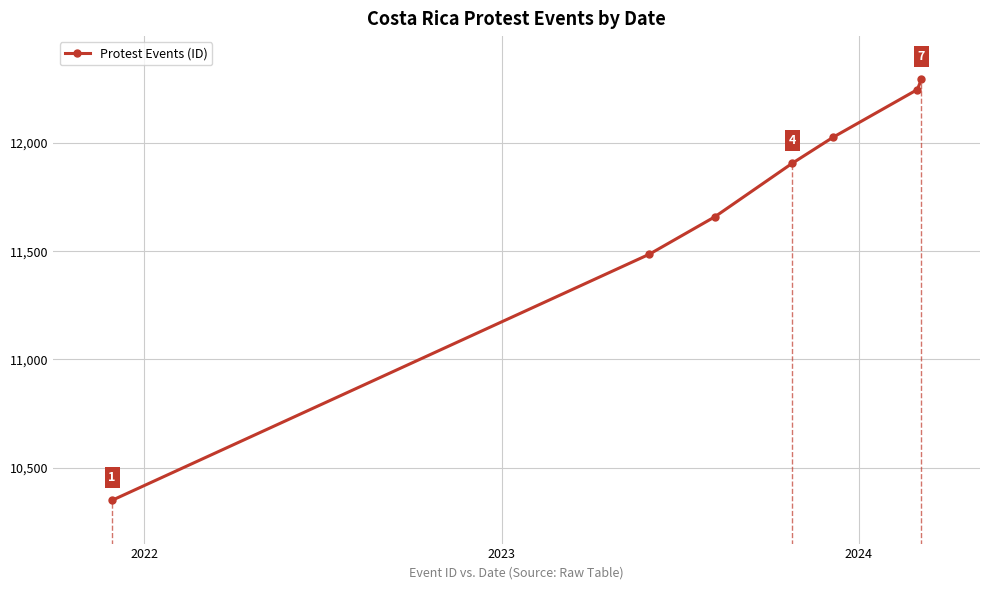

What is the smallest value displayed?

10349